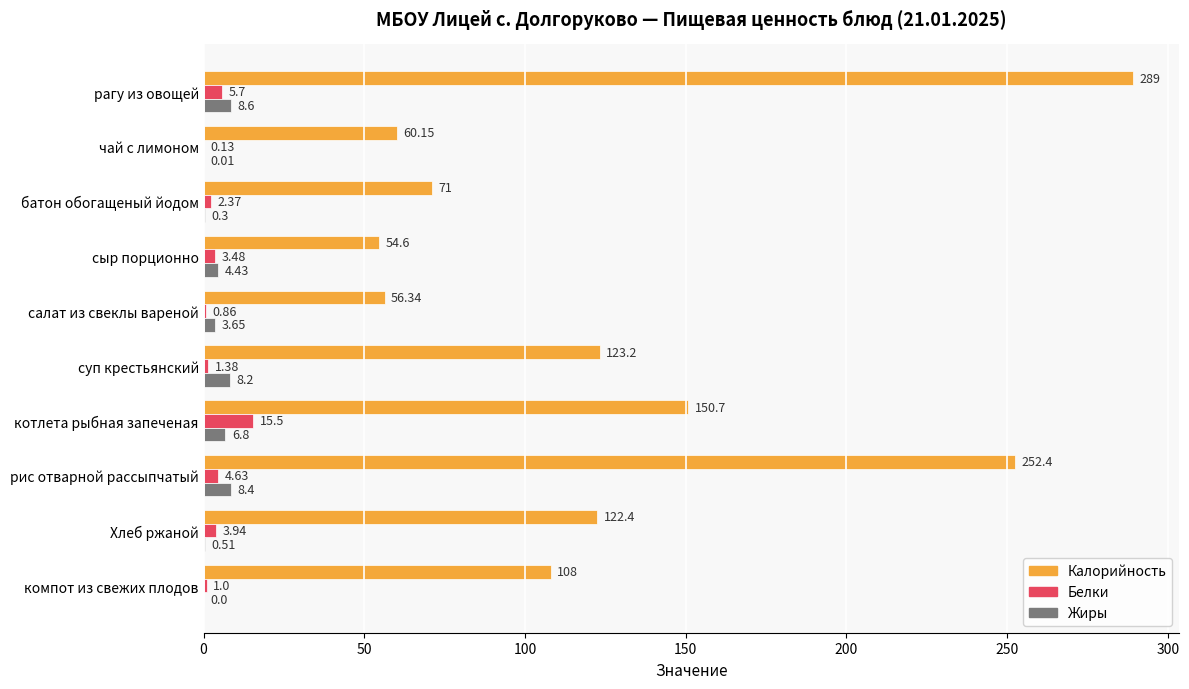

Which series changed the most between батон обогащеный йодом and компот из свежих плодов?

Калорийность